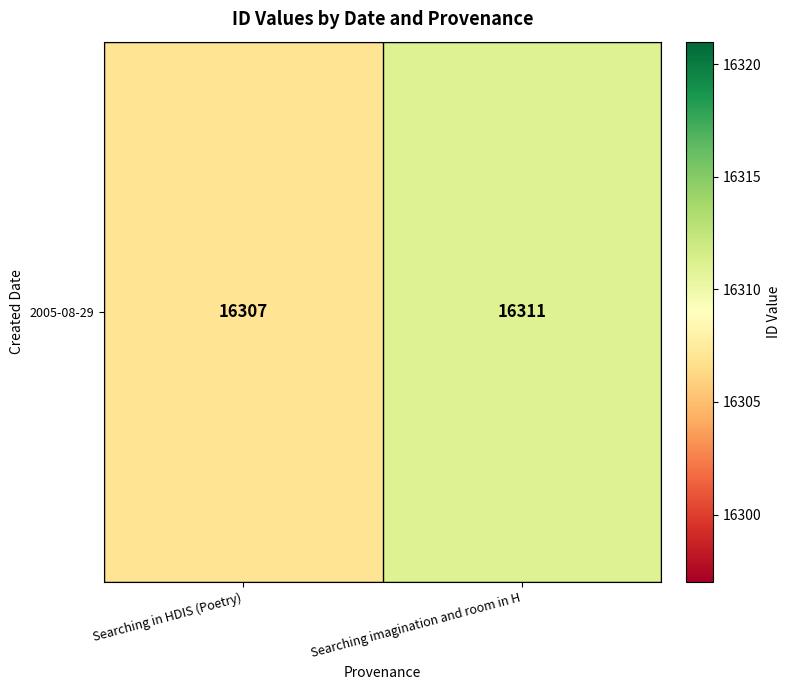

Which has a higher value, Searching in HDIS (Poetry) or Searching imagination and room in H?

Searching imagination and room in H